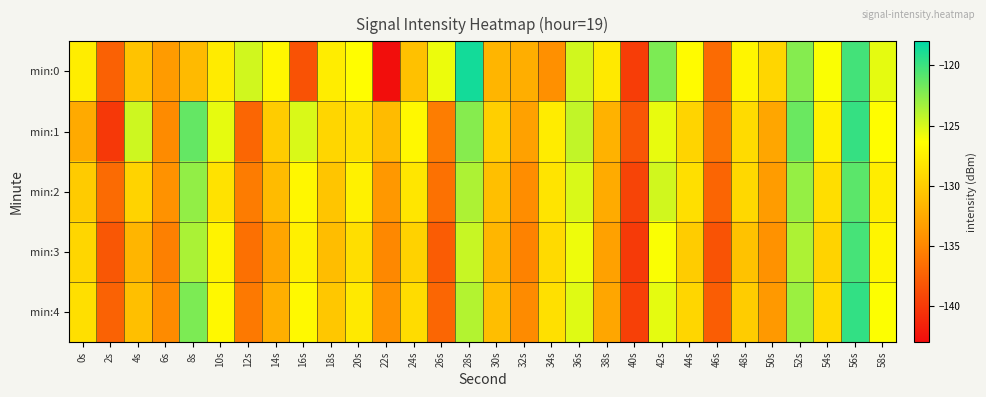

What is the minimum value shown in the chart?

-142.8